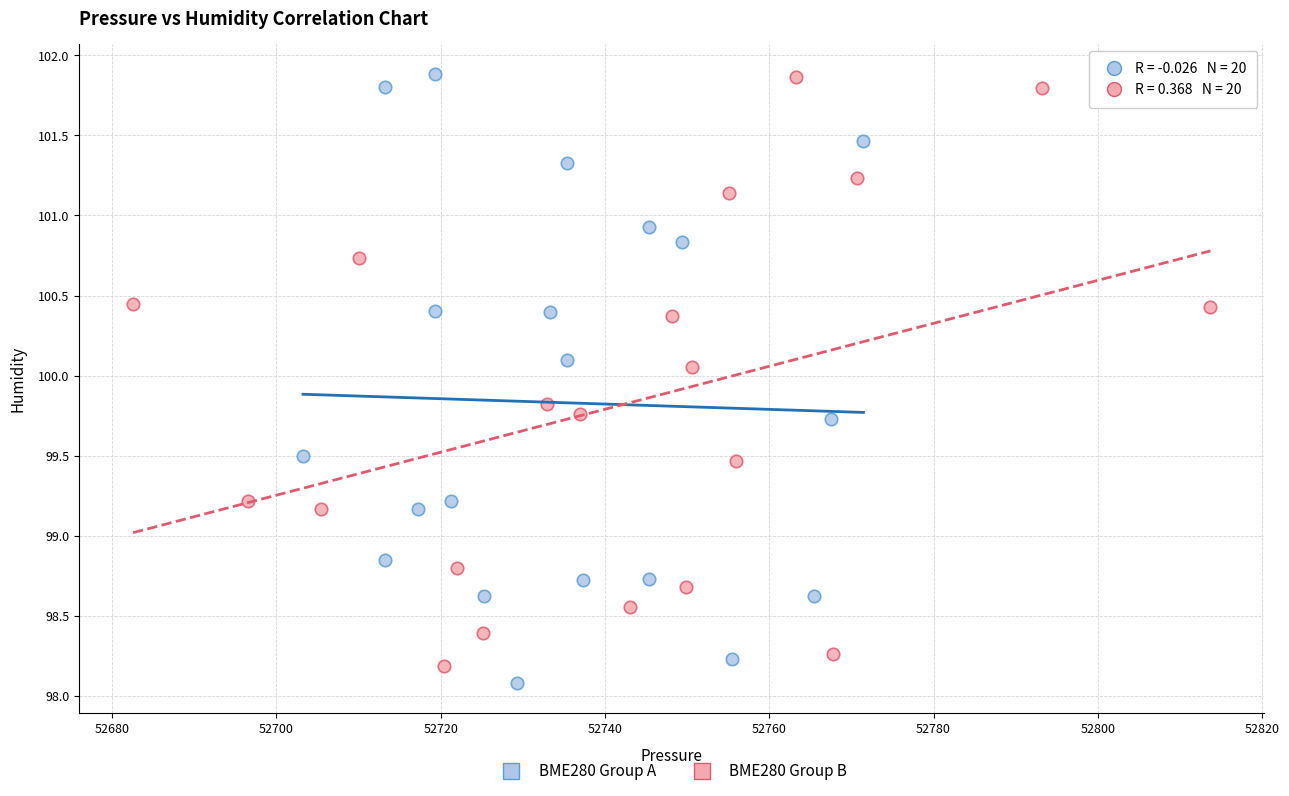

Which series reaches the minimum Y coordinate?

BME280 Group A